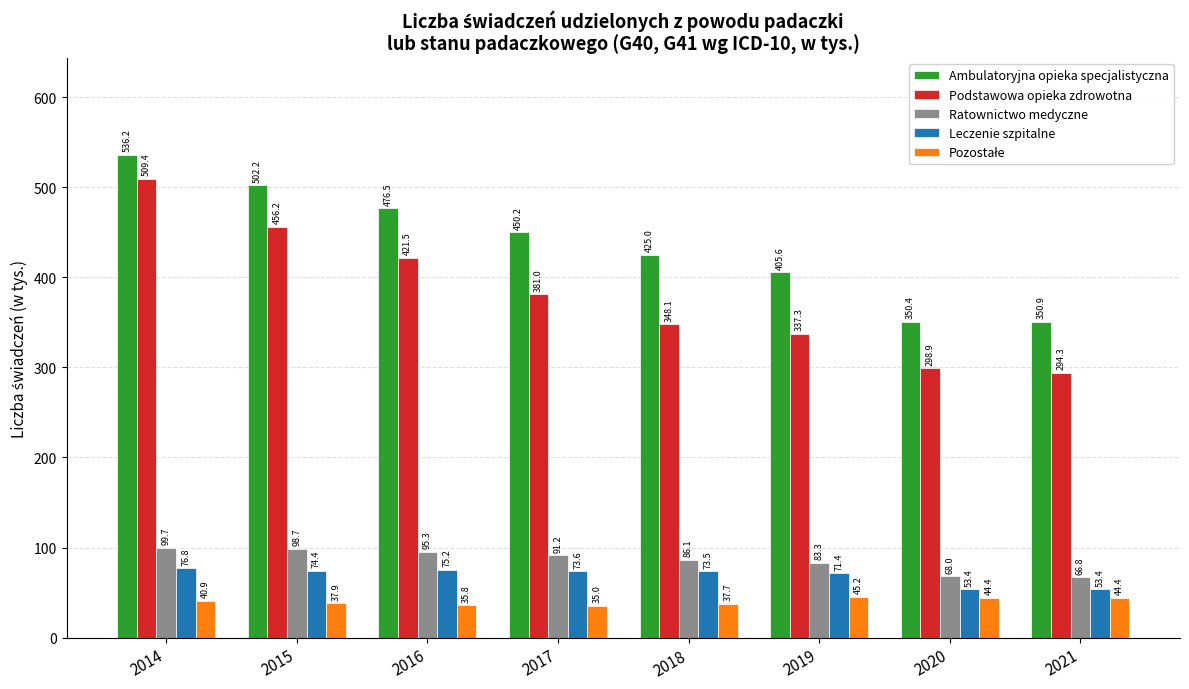

Which series has the largest total across all categories?

Ambulatoryjna opieka specjalistyczna